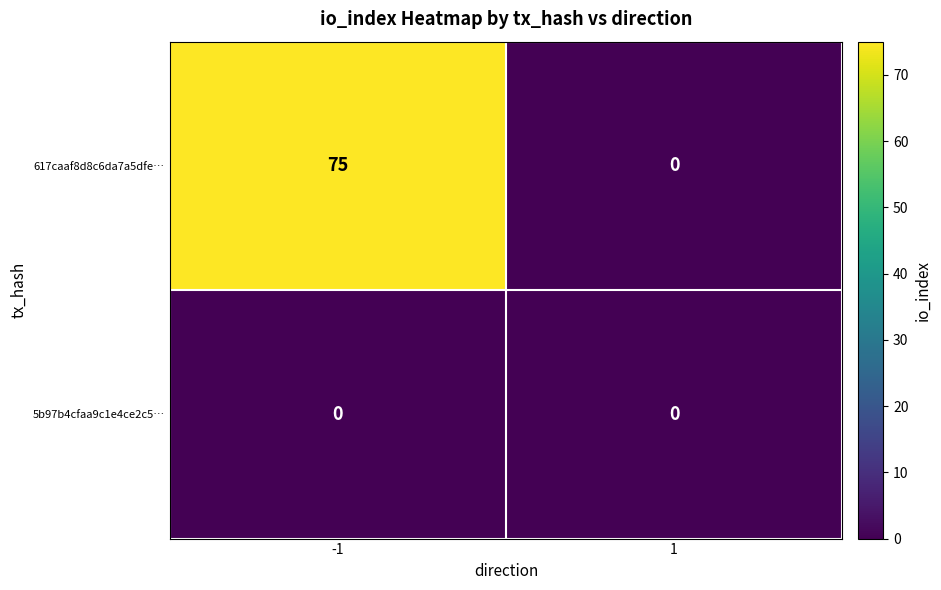

Which series has the widest spread of values?

617caaf8d8c6da7a5dfe…